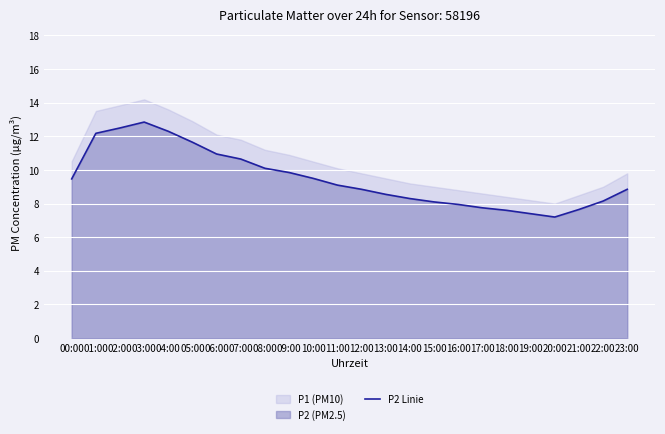

What position from the right is 06:00?

18